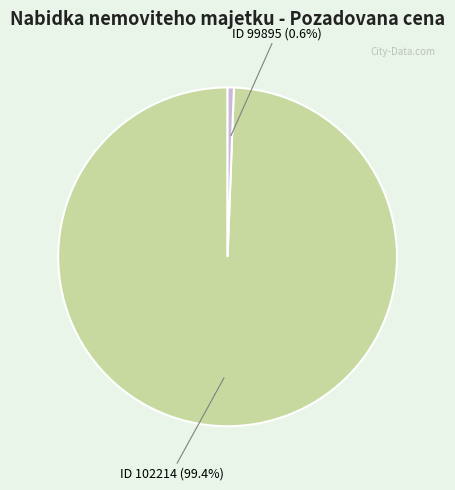

Is there any slice that represents more than half of the pie?

Yes